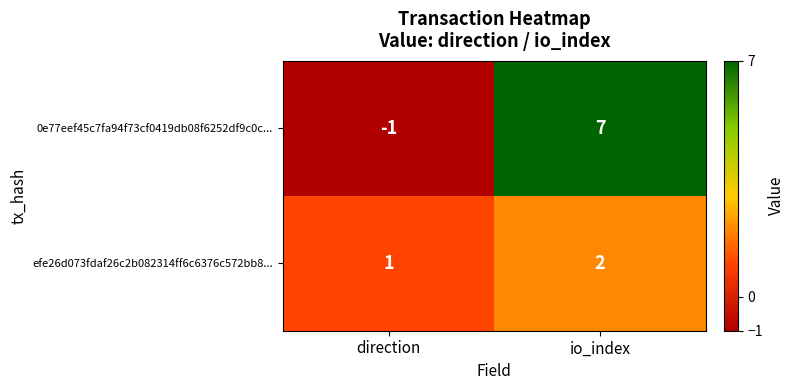

How many positive values does the 0e77eef45c7fa94f73cf0419db08f6252df9c0c... series have?

1